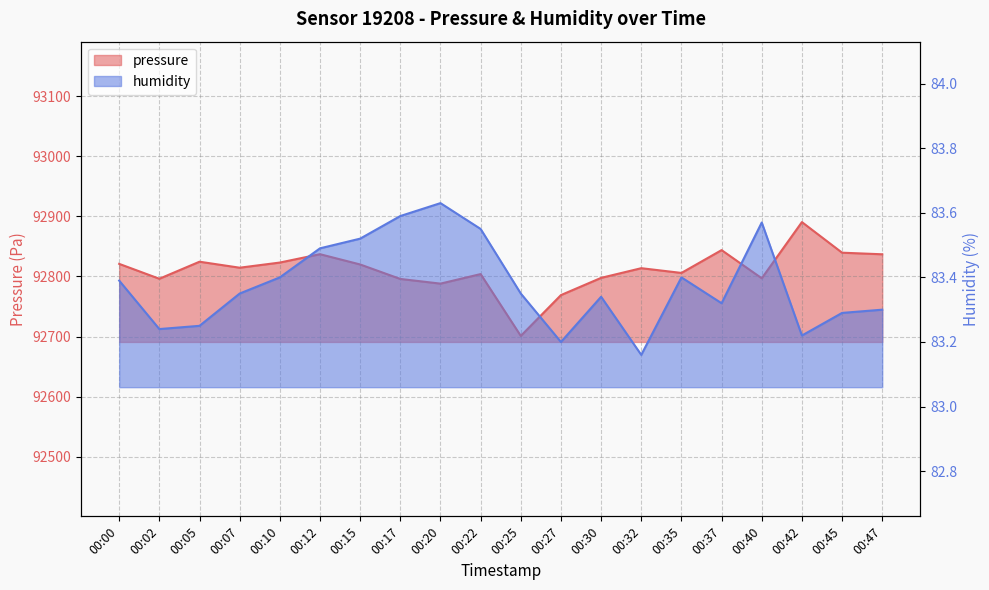

Is the value of pressure at 00:07 greater than the value of humidity at 00:10?

Yes